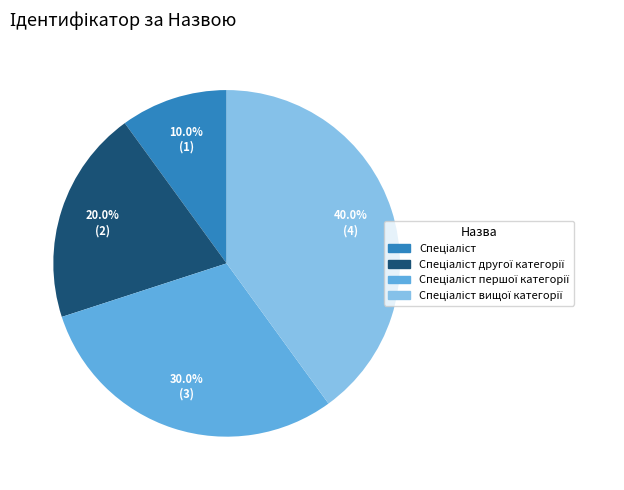

Is there any slice that represents more than half of the pie?

No